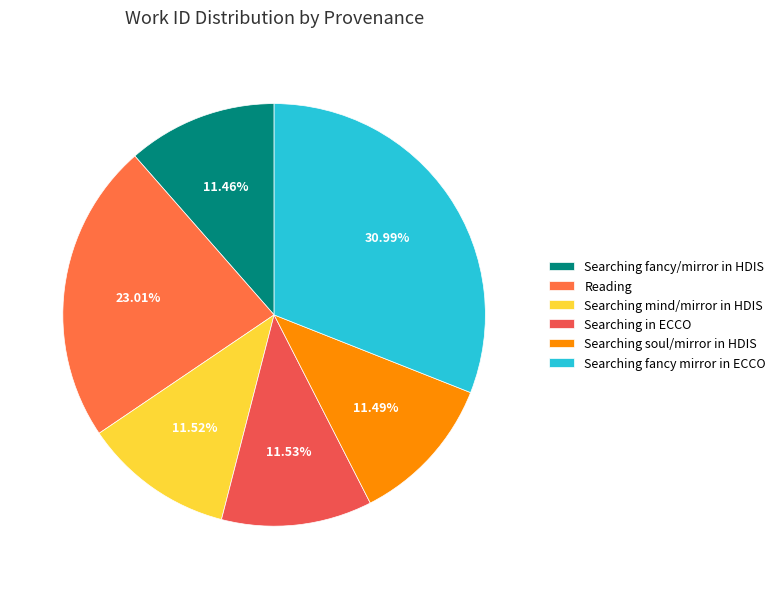

To the nearest percent, what is the difference between the largest and smallest slice percentages?

20%